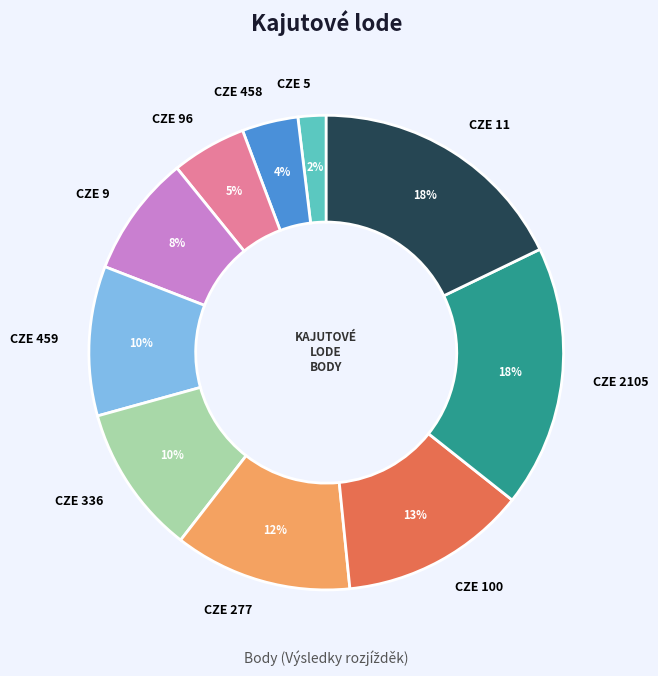

To the nearest percent, what is the average slice percentage?

10%